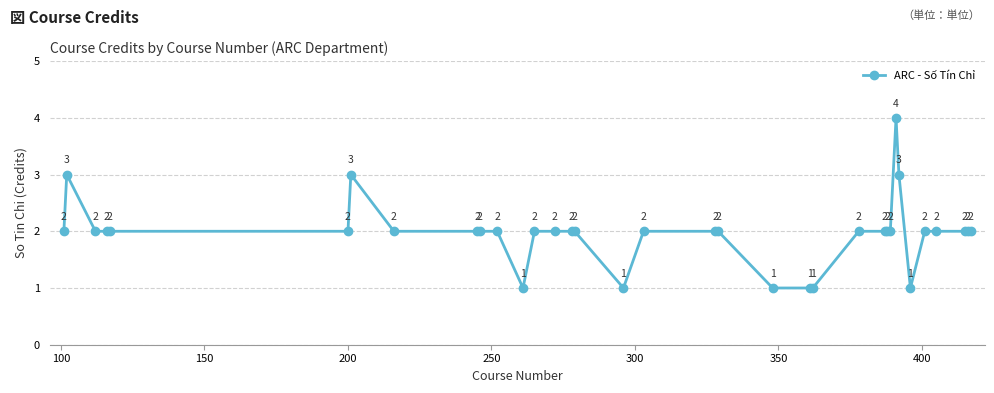

Is this an area chart (filled region under the line)?

No